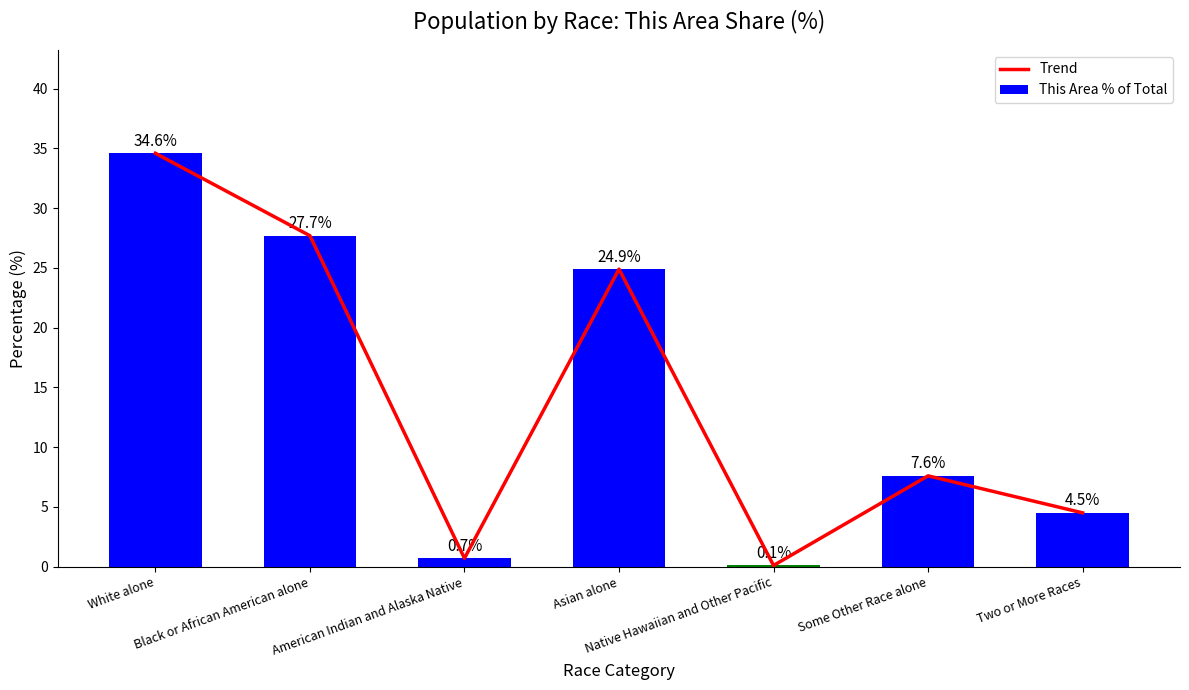

Reading left to right, extract all data points from this chart.

Trend: White alone=34.6	Black or African American alone=27.7	American Indian and Alaska Native=0.7	Asian alone=24.9	Native Hawaiian and Other Pacific=0.1	Some Other Race alone=7.6	Two or More Races=4.5
This Area % of Total: White alone=34.6	Black or African American alone=27.7	American Indian and Alaska Native=0.7	Asian alone=24.9	Native Hawaiian and Other Pacific=0.1	Some Other Race alone=7.6	Two or More Races=4.5